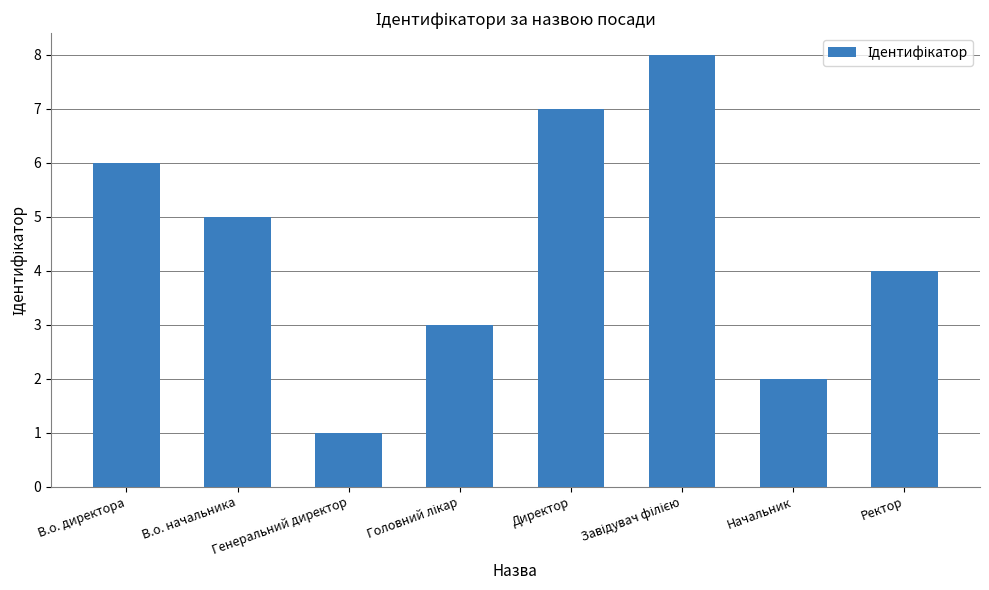

What is the change in value from Генеральний директор to Директор?

+6